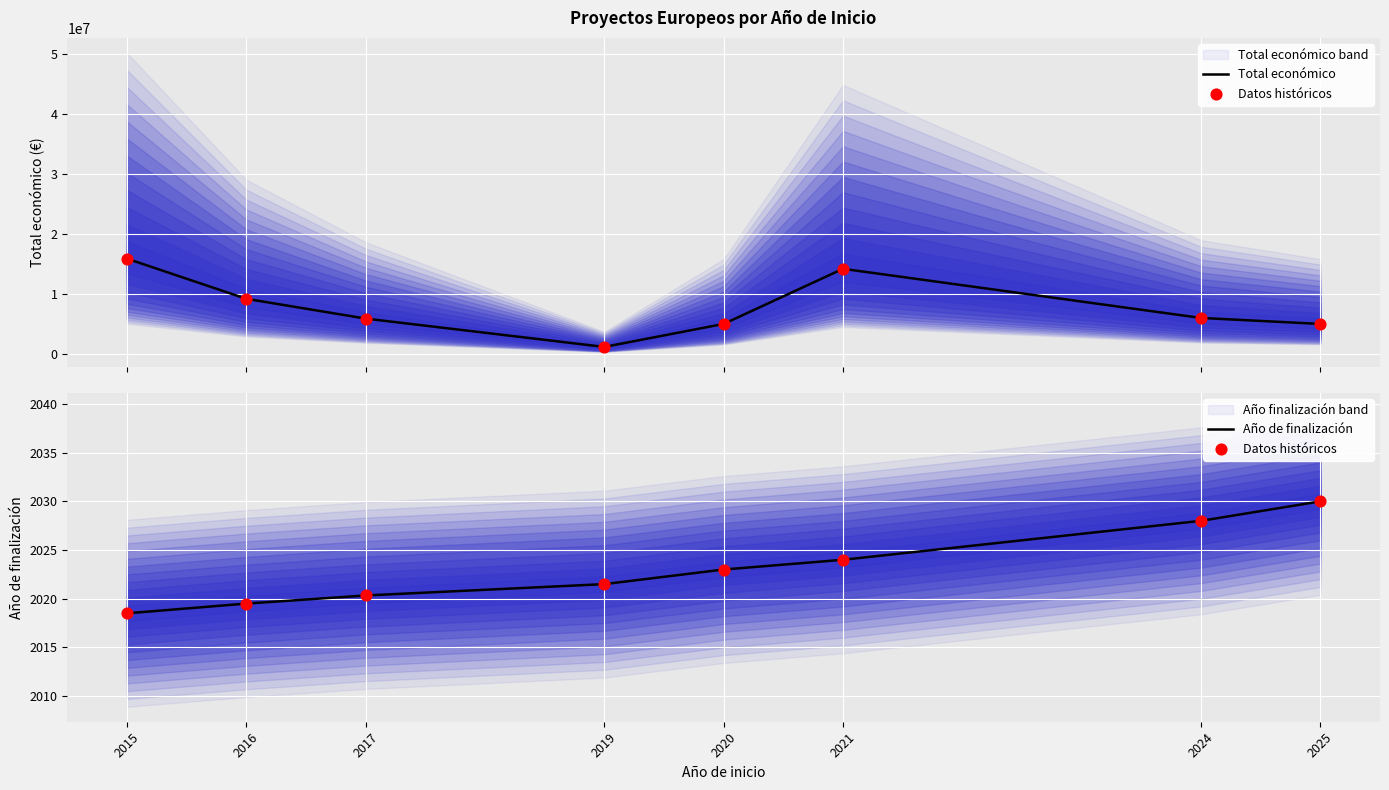

Which series contains the highest Y value?

Total económico